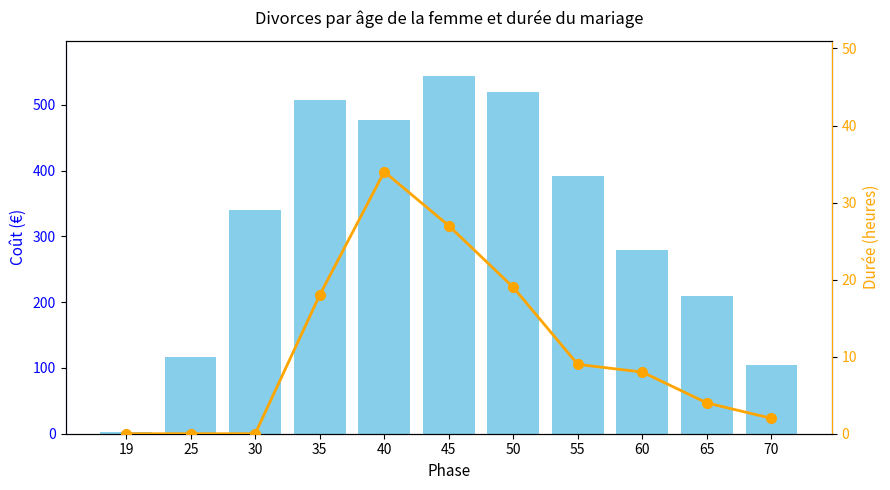

Between 30 and 45, which series saw the biggest shift?

Total divorces